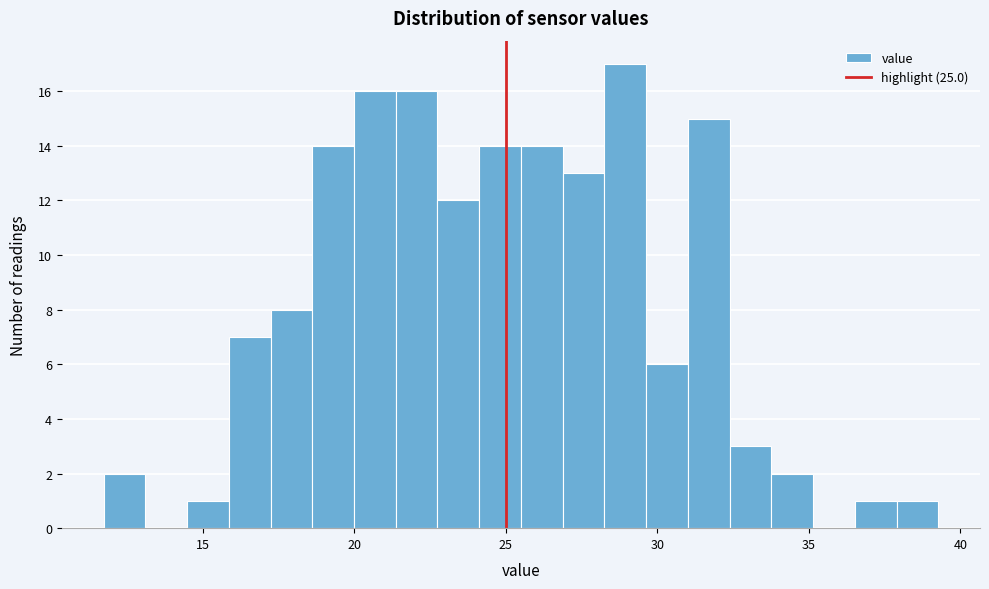

Around what value on the x-axis is the tallest bar? Give the approximate position of its centre, as read against the axis.

29.0